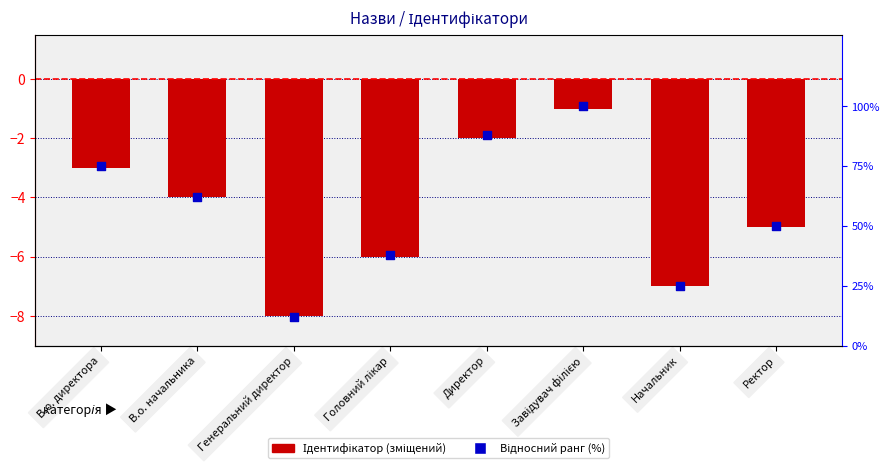

At how many categories does at least one series exceed 69?

3